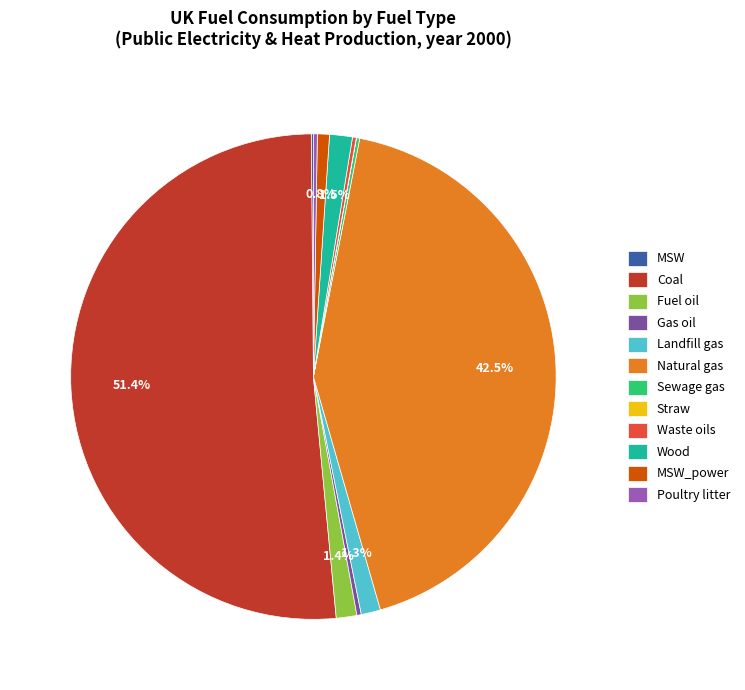

Is Wood the majority of the pie?

No